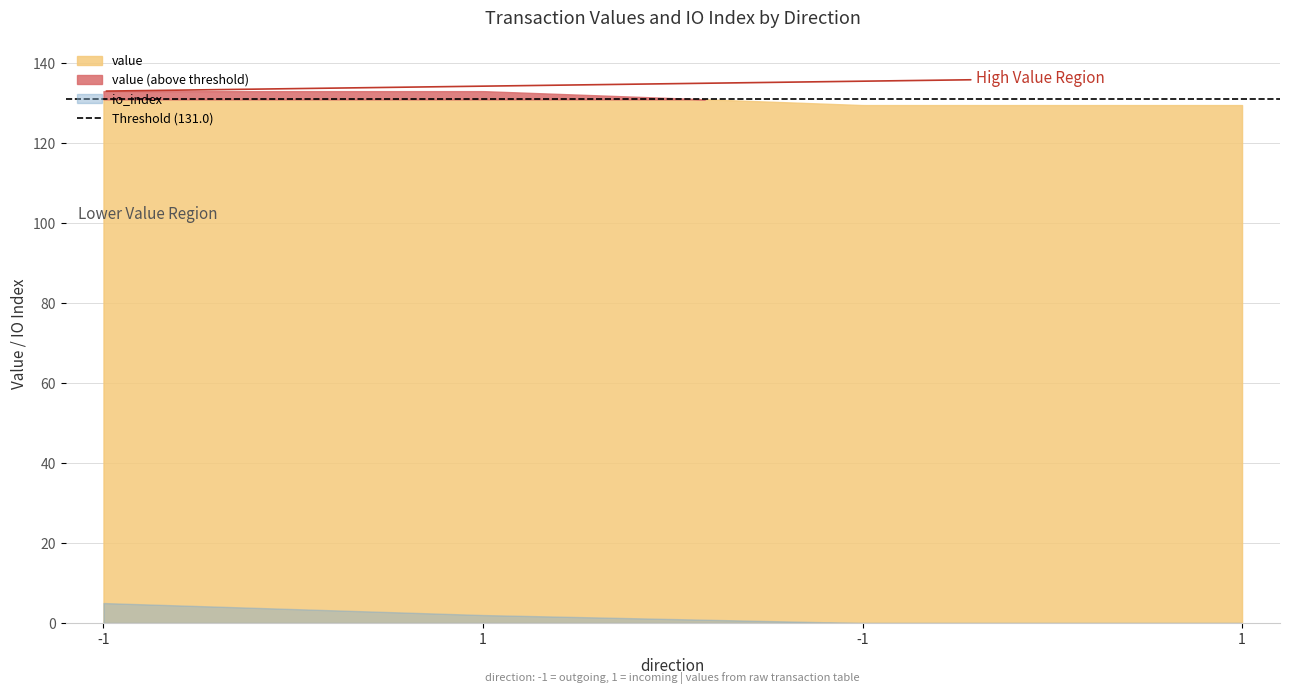

True or false: io_index and value cross at least once.

False